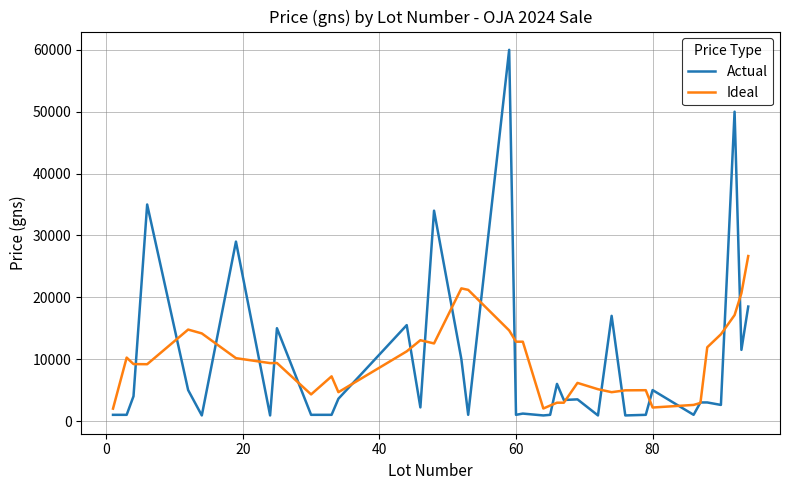

How many lines are shown in the chart?

2